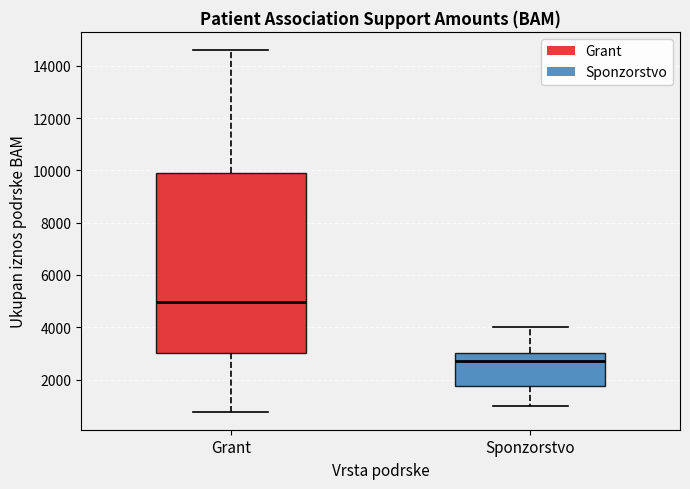

Reading left to right, read every box against the y-axis: the position of its median line, the range the box covers, and the ends of its whiskers. The values are not printed on the chart, so give them approximately, as read against the axis.

Grant: median 5000, box 3000 to 9800, whiskers 800 to 14600
Sponzorstvo: median 2800, box 1800 to 3000, whiskers 1000 to 4000